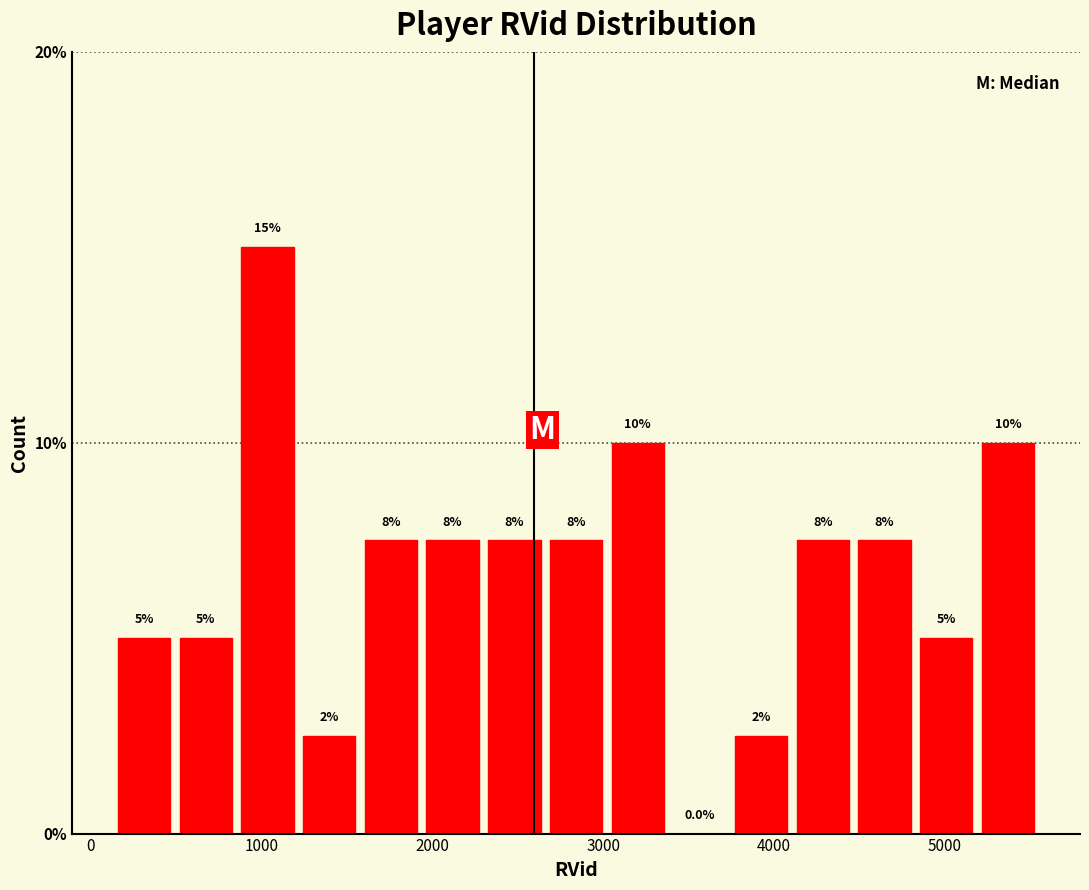

Read against the x-axis, roughly where is the centre of the tallest bar?

1000